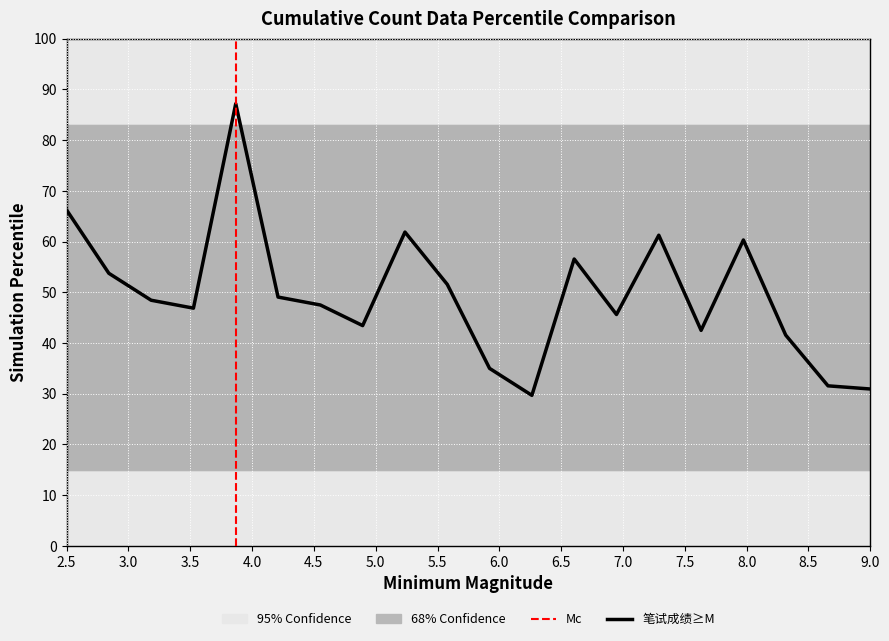

What is the maximum value shown in the chart?

87.2